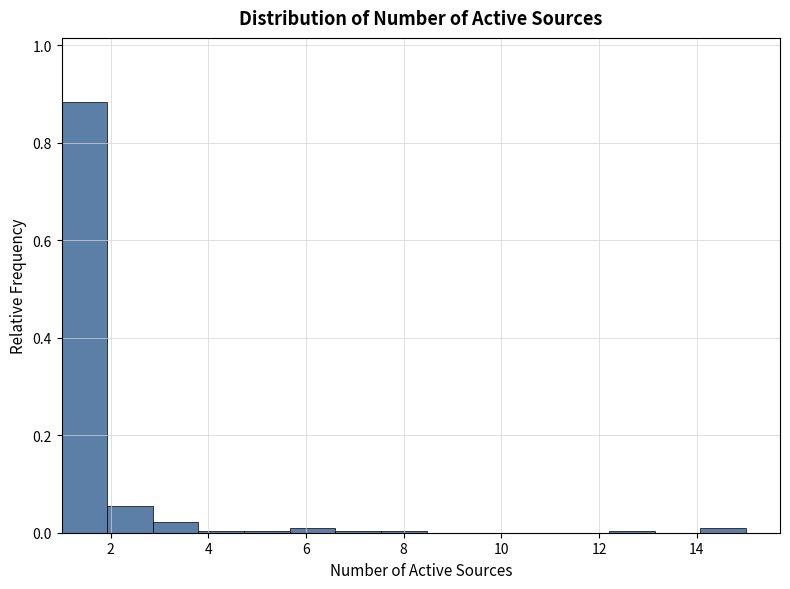

Reading left to right, list every bar in this chart as the range it spans on the x-axis followed by its height. Neither the bar edges nor the heights are printed on the chart, so give them approximately, as read against the axes.

1.0 to 2.0: 0.88
2.0 to 2.8: 0.06
2.8 to 3.8: 0.02
3.8 to 4.8: under 0.02
4.8 to 5.6: under 0.02
5.6 to 6.6: under 0.02
6.6 to 7.6: under 0.02
7.6 to 8.4: under 0.02
8.4 to 9.4: 0
9.4 to 10.4: 0
10.4 to 11.2: 0
11.2 to 12.2: 0
12.2 to 13.2: under 0.02
13.2 to 14.0: 0
14.0 to 15.0: under 0.02